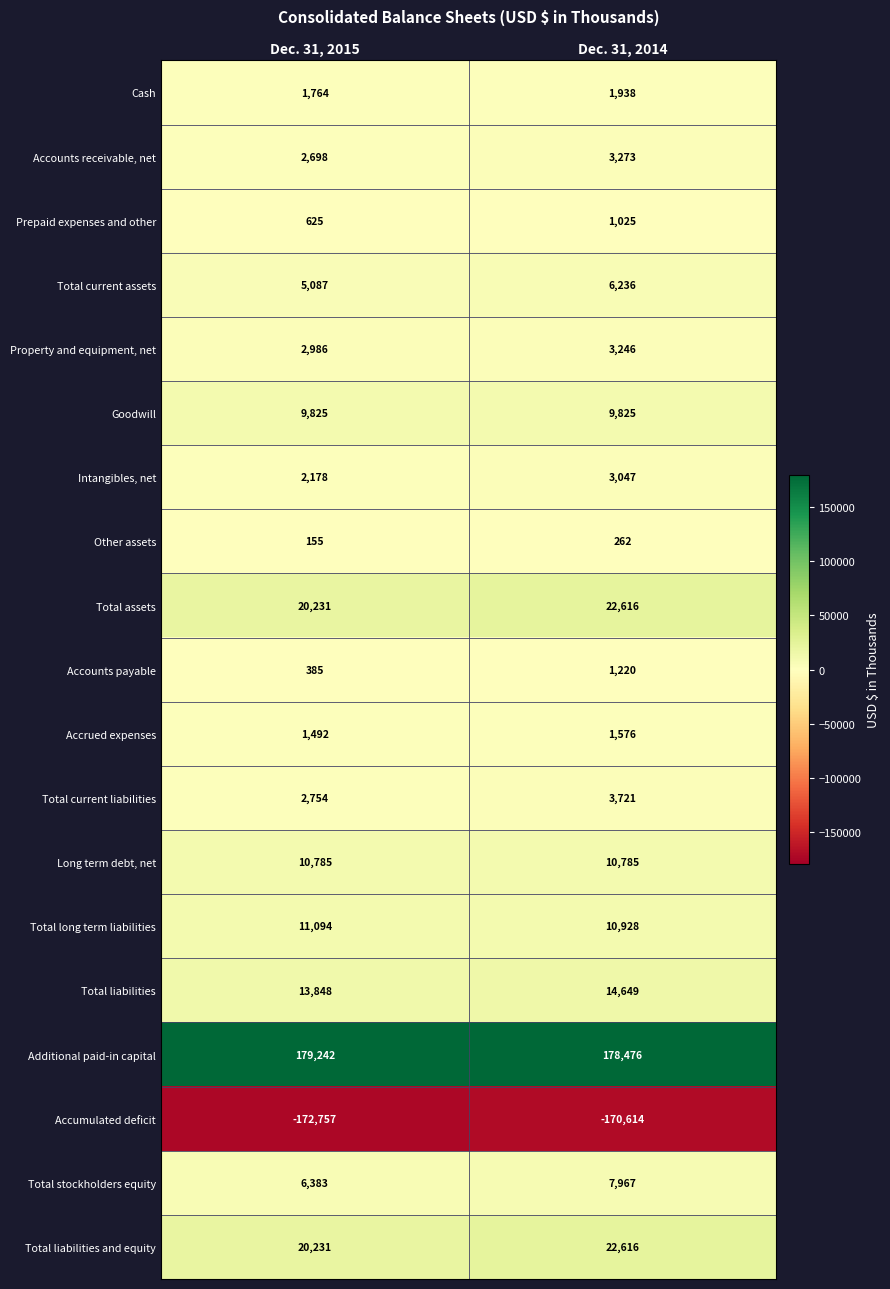

What is the spread (max minus min) of values at Dec. 31, 2014?

349090